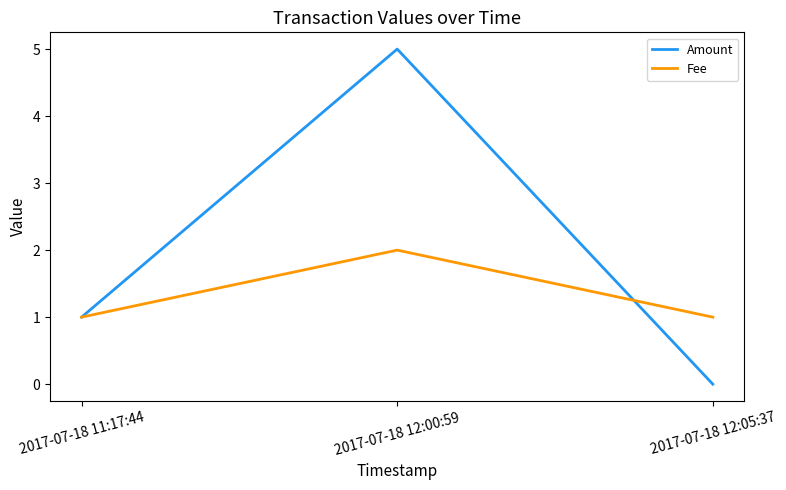

Reading right to left, what are all the values shown in this chart?

Amount: 2017-07-18 12:05:37=0	2017-07-18 12:00:59=5	2017-07-18 11:17:44=1
Fee: 2017-07-18 12:05:37=1	2017-07-18 12:00:59=2	2017-07-18 11:17:44=1